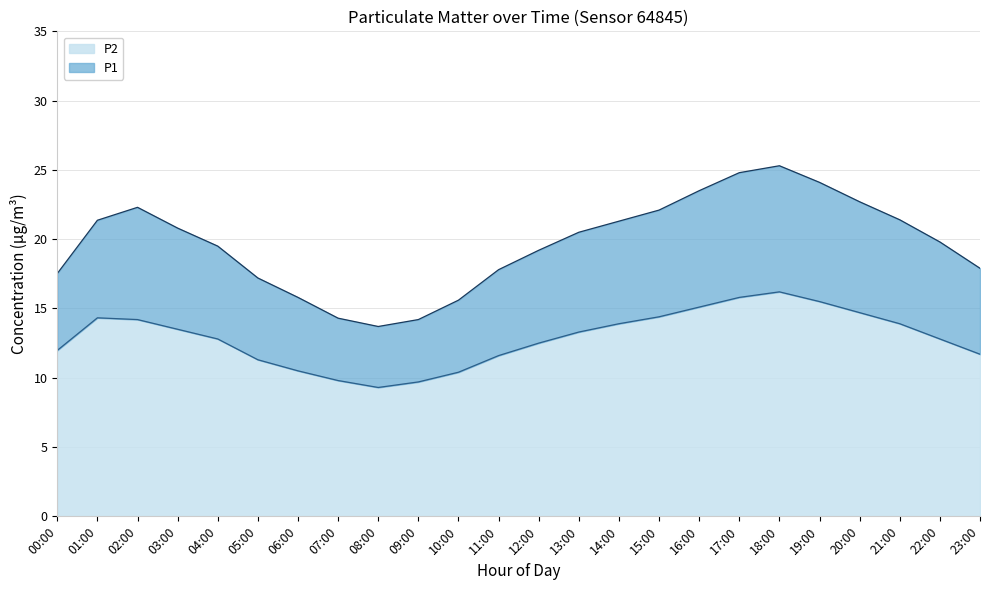

True or false: P2 has a value of 16.8 at 07:00.

False